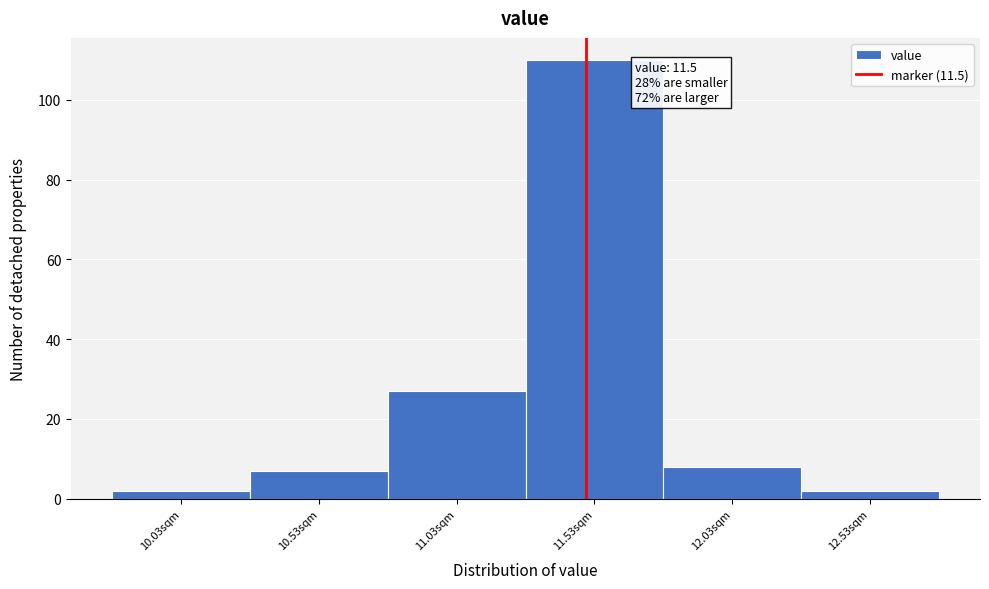

Over which range of the x-axis is the bar tallest?

11.28 to 11.78